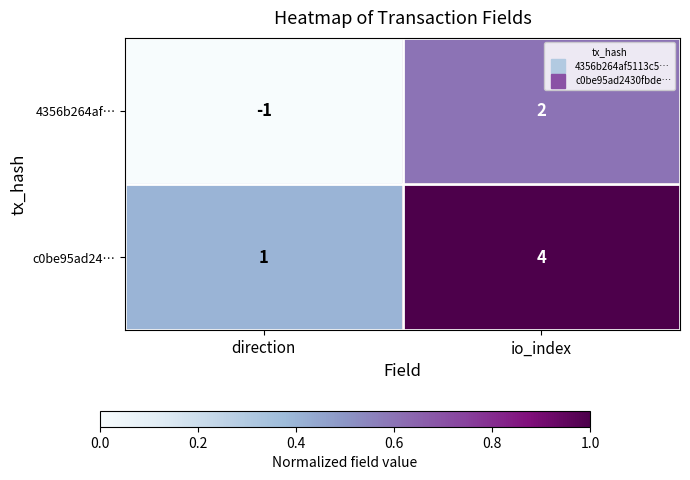

At which category is the sum across all series the highest?

io_index